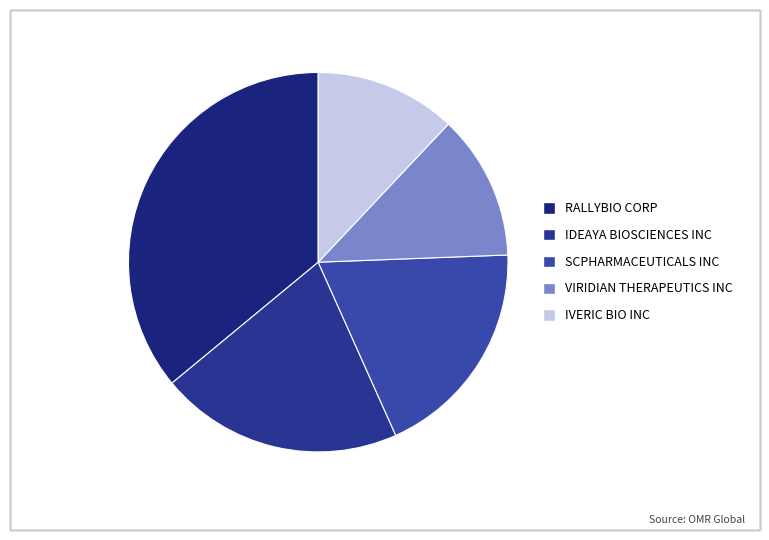

Which slice is the largest?

RALLYBIO CORP